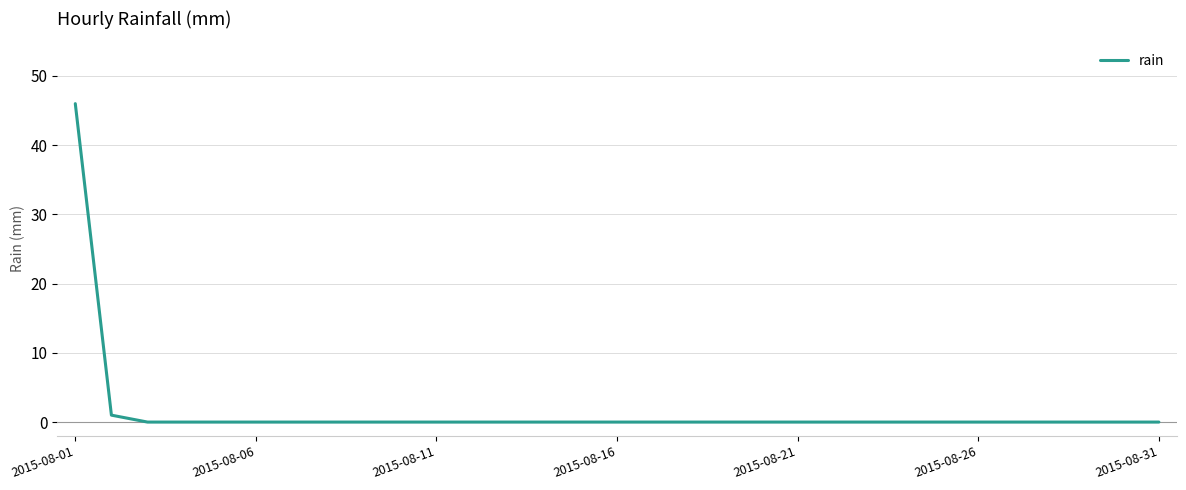

What is the greatest value displayed?

46